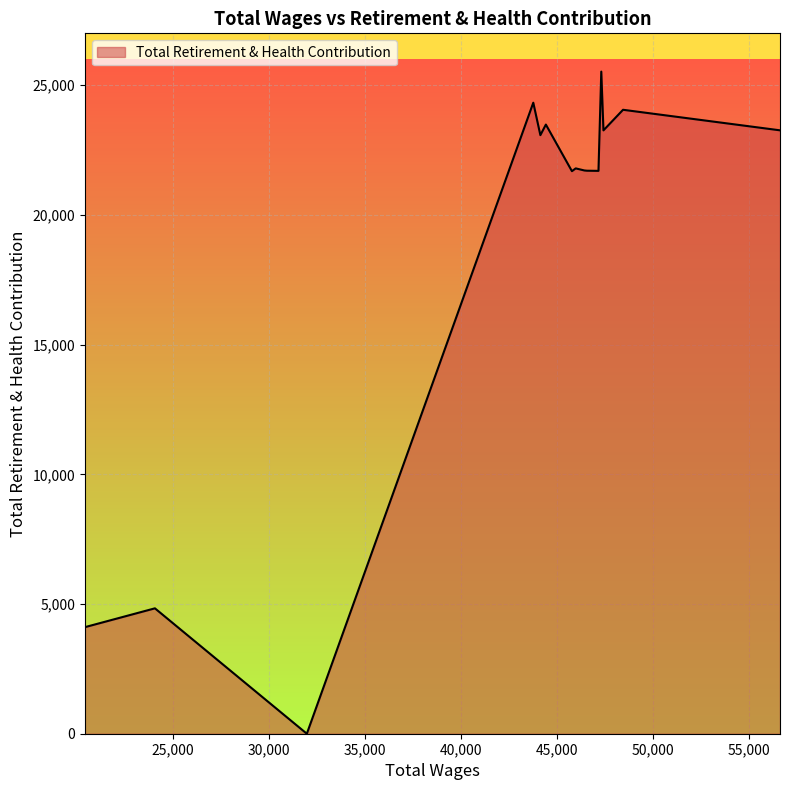

What is the greatest value displayed?

25525